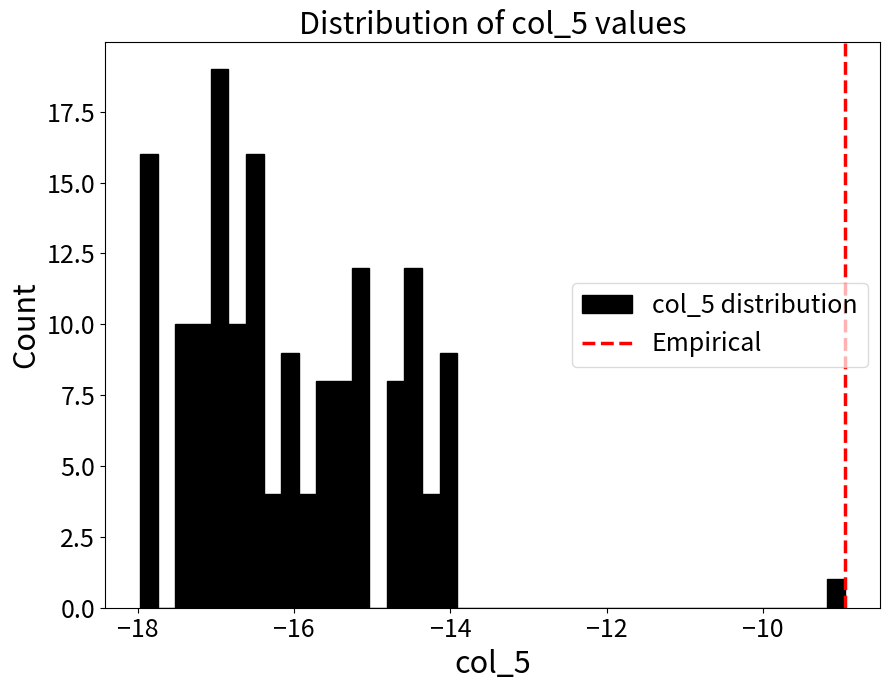

Around what value on the x-axis is the tallest bar? Give the approximate position of its centre, as read against the axis.

-17.0